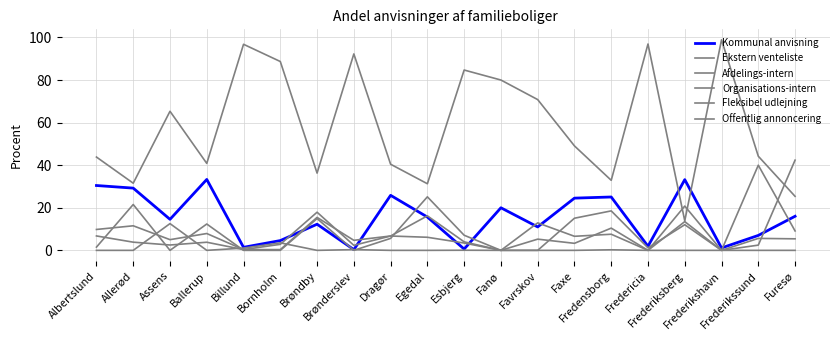

What is the highest value of the Ekstern venteliste series?

98.9